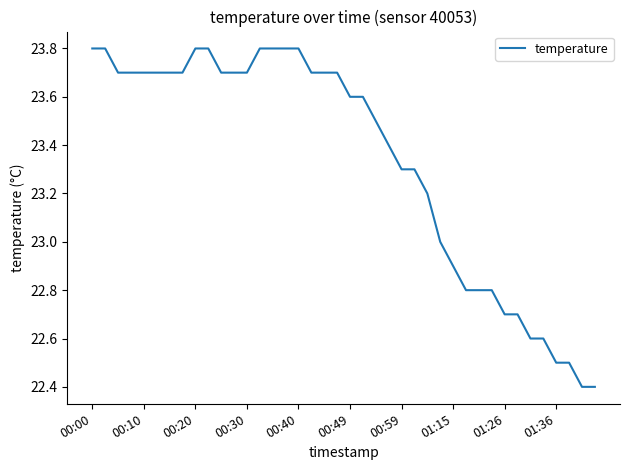

What is the difference between the maximum and minimum values?

1.4